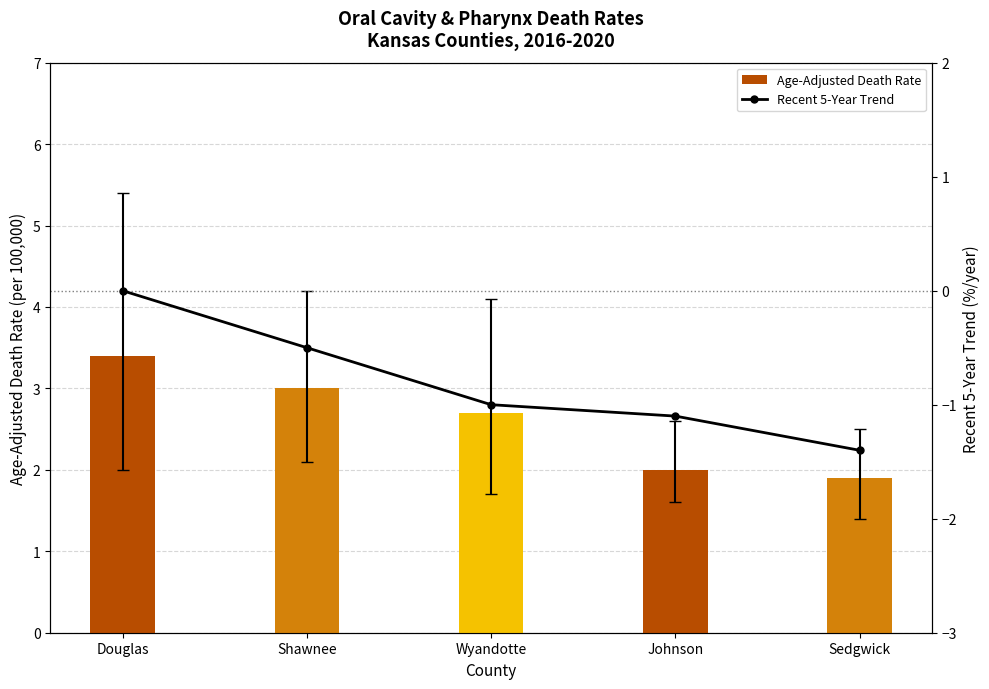

At which label does Age-Adjusted Death Rate first exceed 2?

Douglas